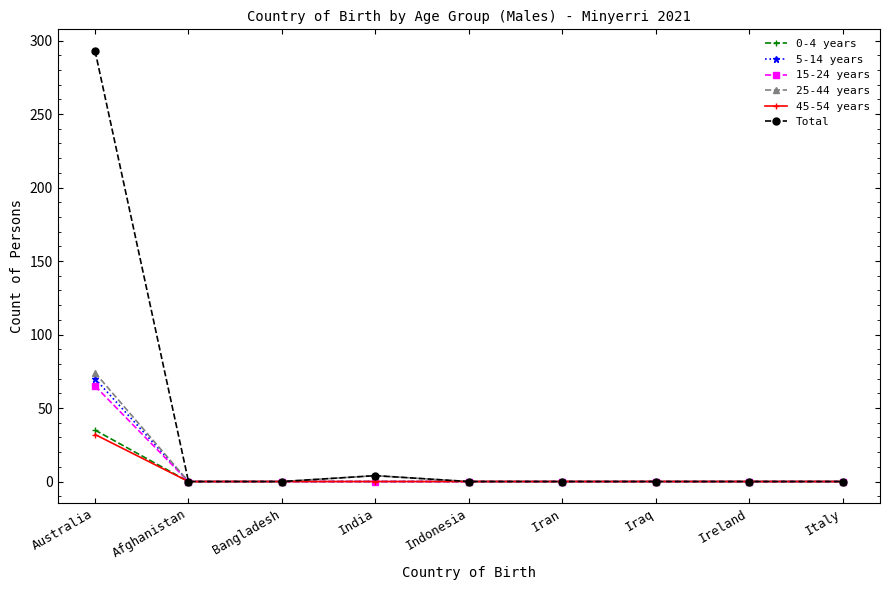

Reading left to right, list all the values displayed in this chart.

0-4 years: Australia=35	Afghanistan=0	Bangladesh=0	India=0	Indonesia=0	Iran=0	Iraq=0	Ireland=0	Italy=0
5-14 years: Australia=70	Afghanistan=0	Bangladesh=0	India=0	Indonesia=0	Iran=0	Iraq=0	Ireland=0	Italy=0
15-24 years: Australia=65	Afghanistan=0	Bangladesh=0	India=0	Indonesia=0	Iran=0	Iraq=0	Ireland=0	Italy=0
25-44 years: Australia=74	Afghanistan=0	Bangladesh=0	India=4	Indonesia=0	Iran=0	Iraq=0	Ireland=0	Italy=0
45-54 years: Australia=32	Afghanistan=0	Bangladesh=0	India=0	Indonesia=0	Iran=0	Iraq=0	Ireland=0	Italy=0
Total: Australia=293	Afghanistan=0	Bangladesh=0	India=4	Indonesia=0	Iran=0	Iraq=0	Ireland=0	Italy=0